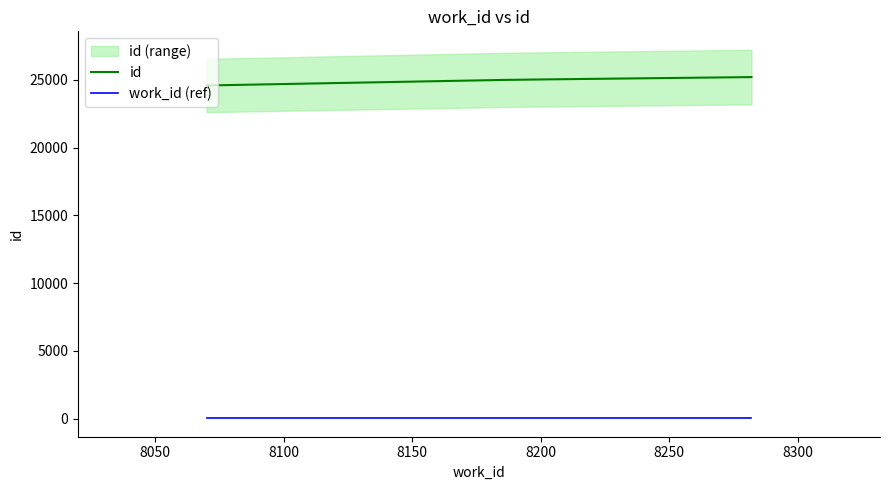

True or false: work_id (ref) and id intersect in this chart.

False